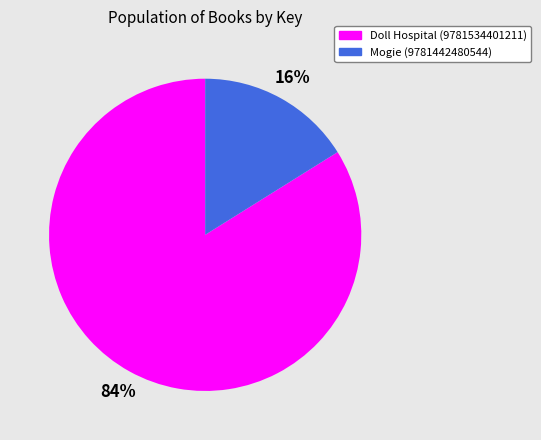

Do Mogie (9781442480544) and Doll Hospital (9781534401211) together represent more than half of the pie?

Yes